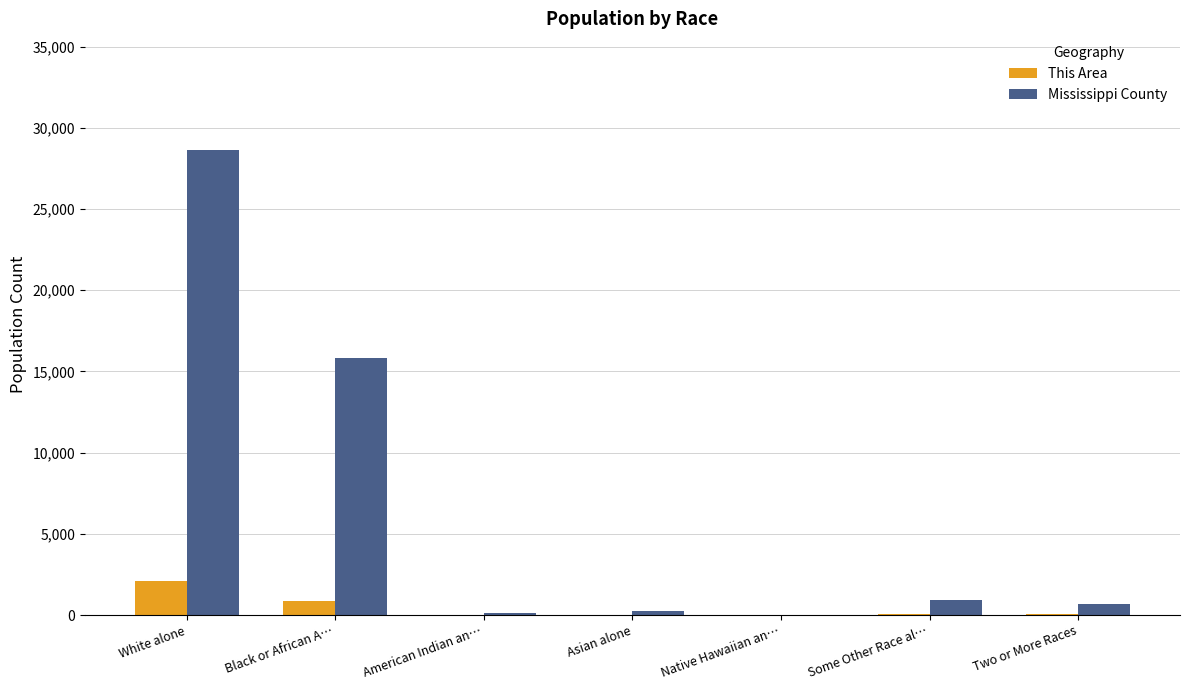

What is the difference between the Mississippi County values at Black or African A… and Two or More Races?

15122